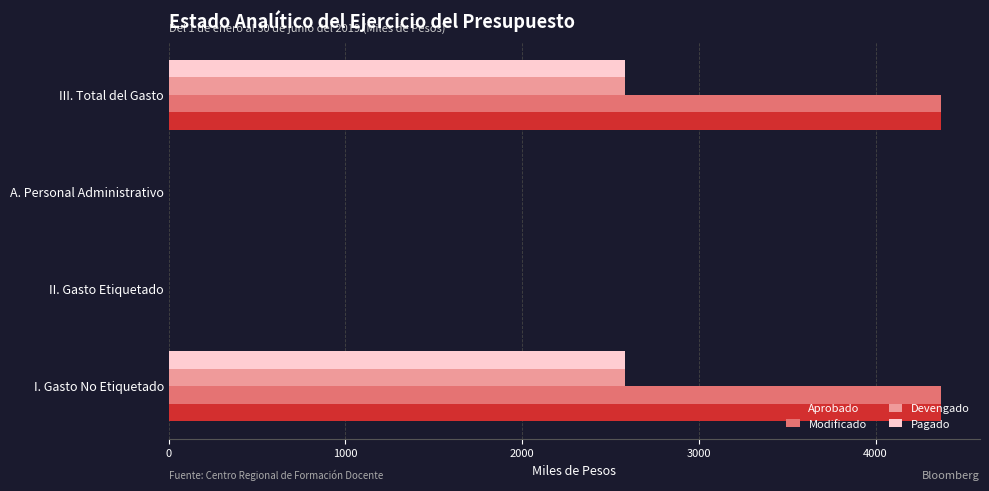

True or false: Aprobado has a value of 0.0 at A. Personal Administrativo.

True